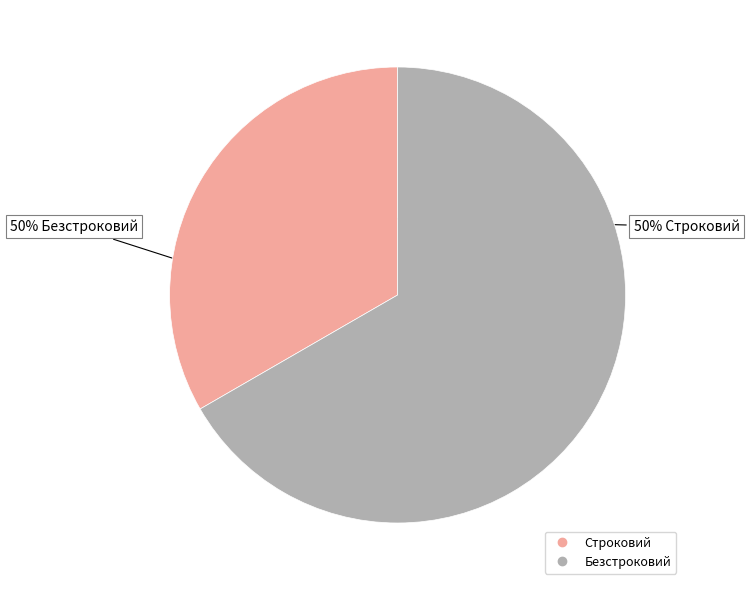

Between Безстроковий and Строковий, which is larger?

Безстроковий